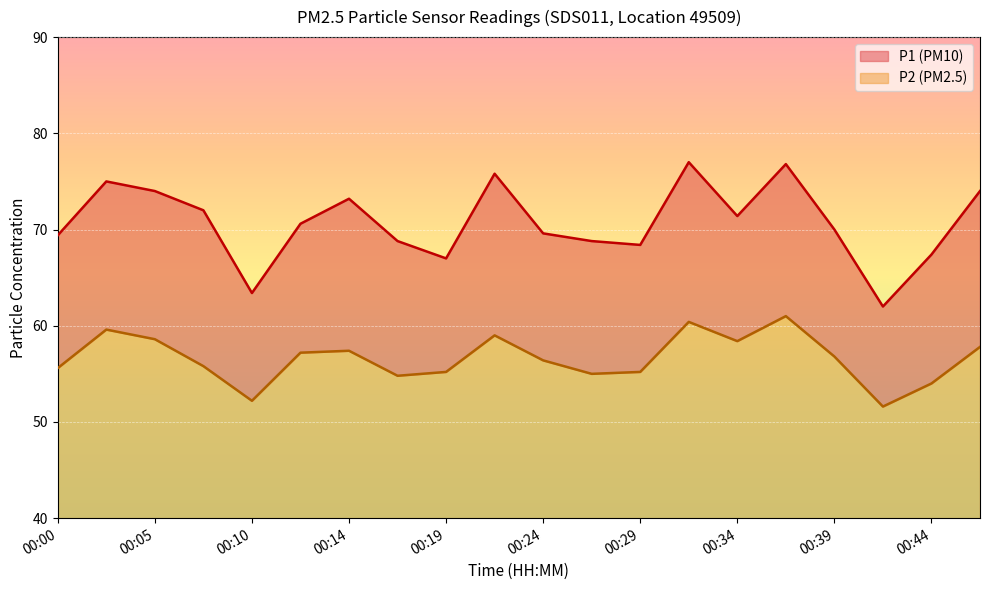

True or false: P1 and P2 cross at least once.

False